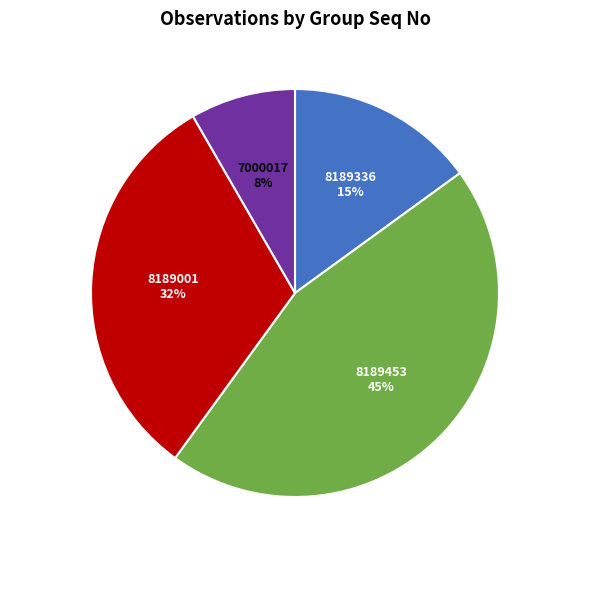

Is there a majority slice in this chart?

No